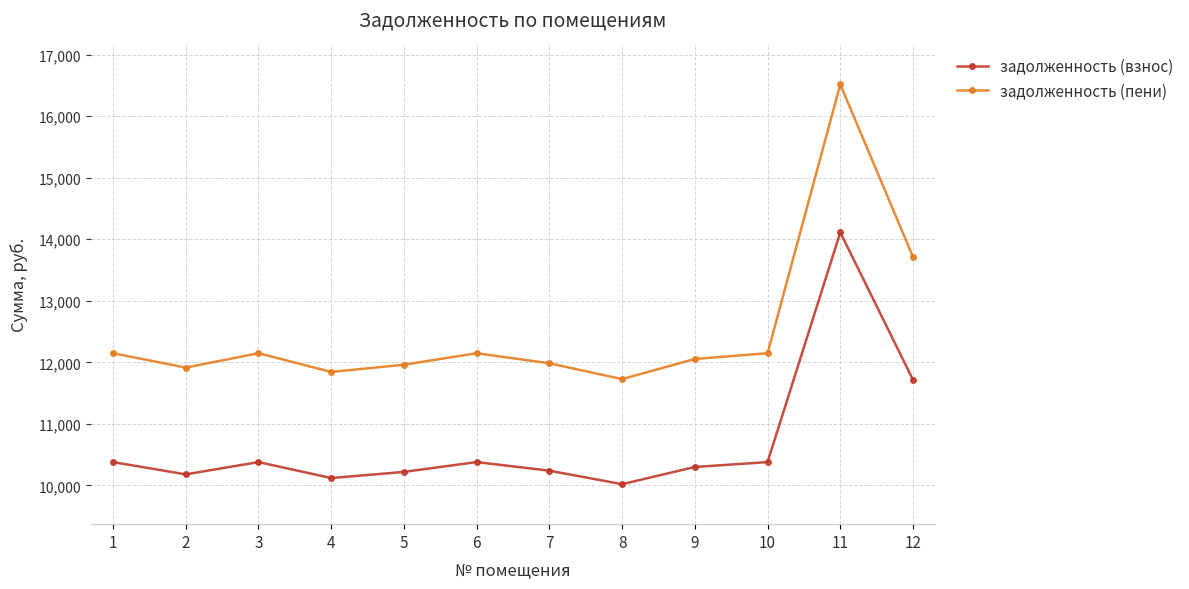

True or false: задолженность (пени) and задолженность (взнос) cross at least once.

False